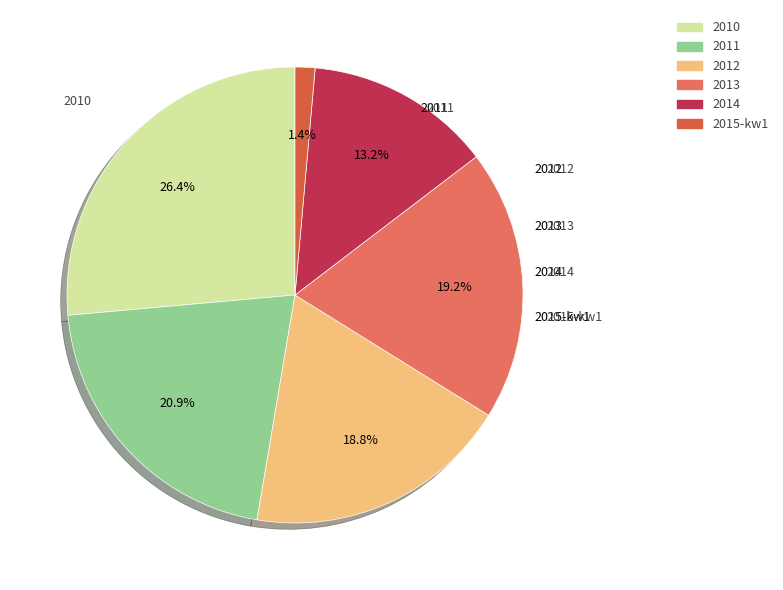

What is the smallest slice in the pie chart?

2015-kw1